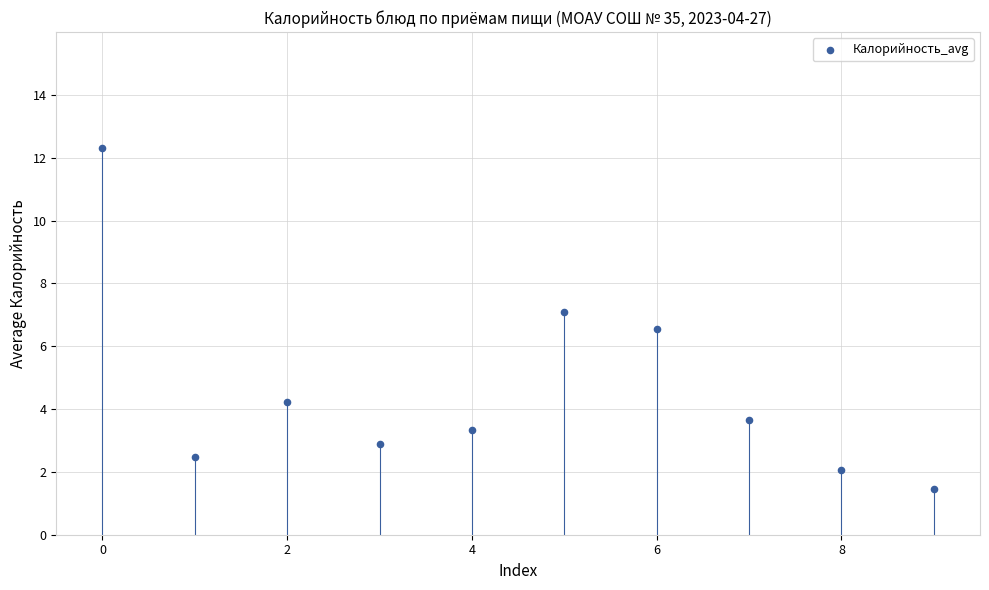

What Y value in the scatter plot is closest to 6?

6.5